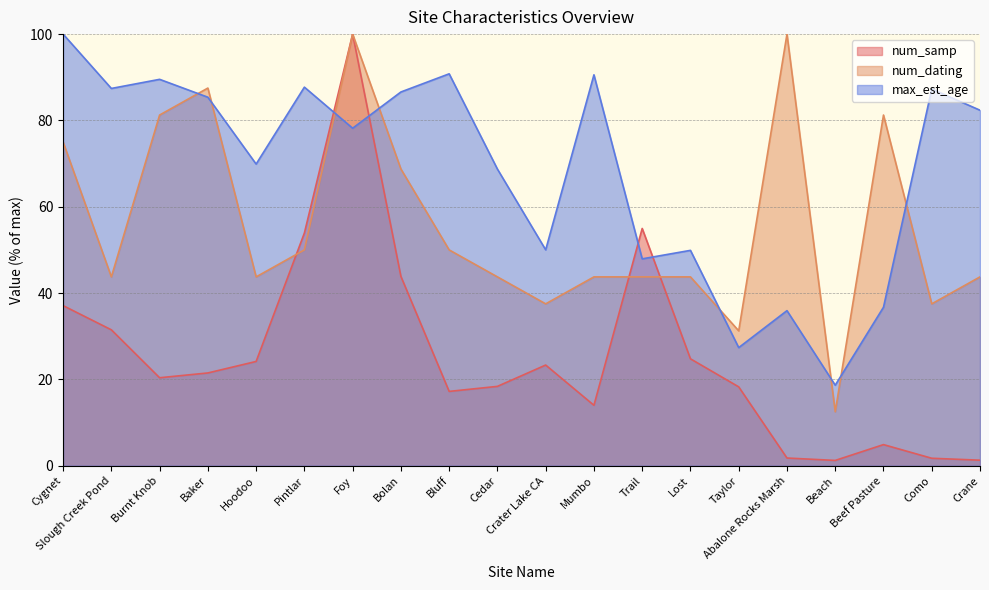

What is the minimum value shown in the chart?

1.2